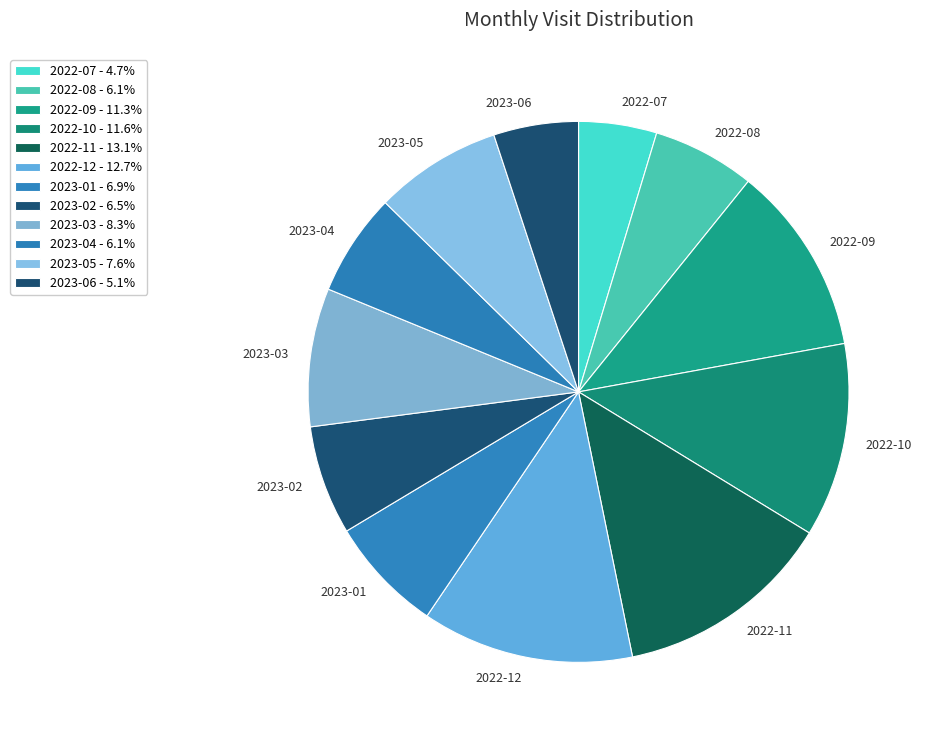

Which slice is the largest?

2022-11